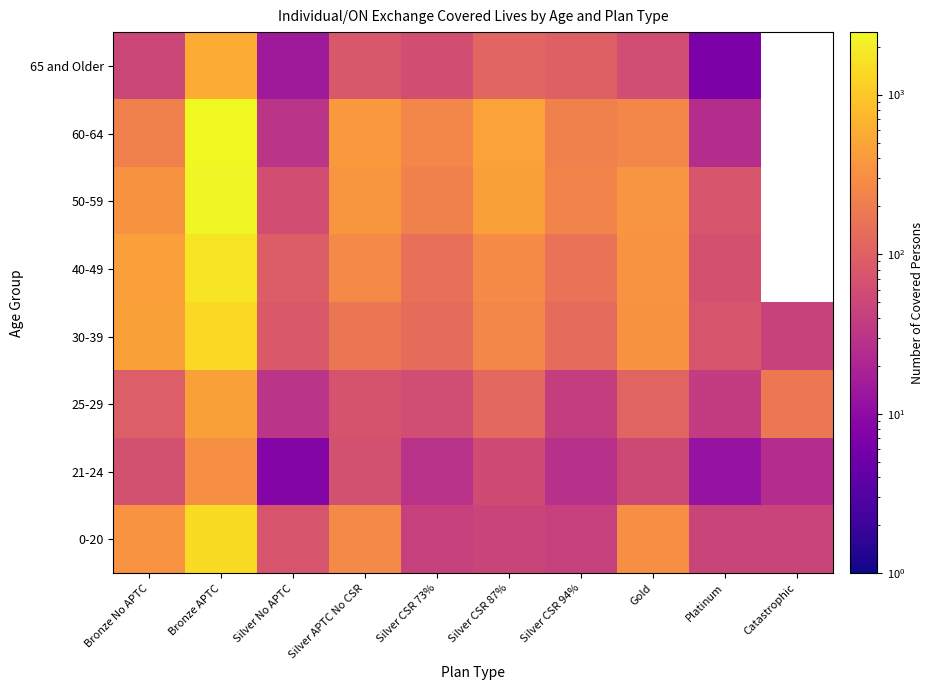

What is the maximum value for 40-49?

1663.0